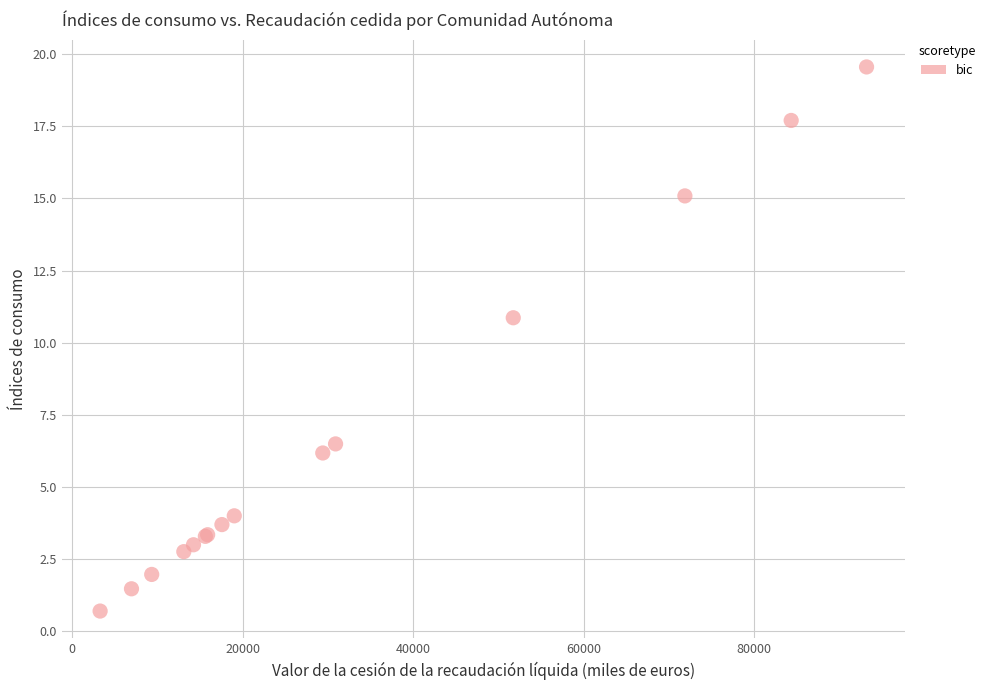

What Y value in the scatter plot is closest to 10?

10.9